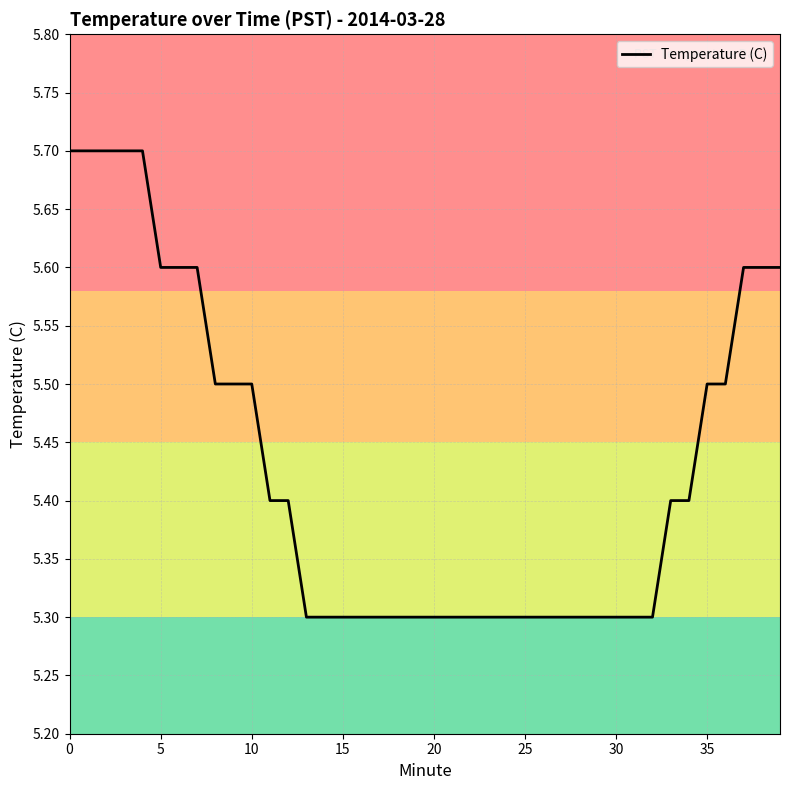

What is the smallest value displayed?

5.3